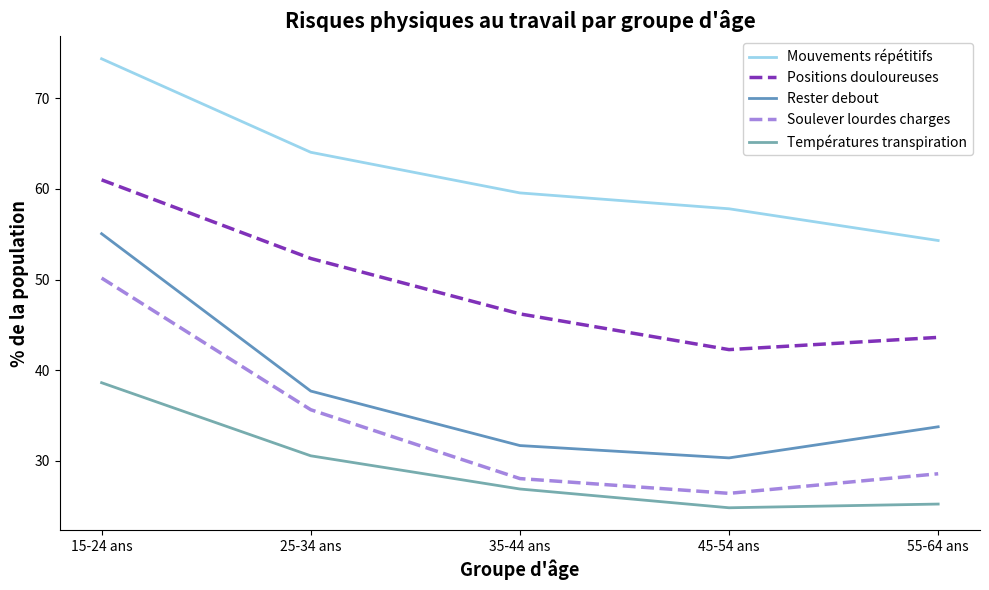

What is the minimum value shown in the chart?

24.8